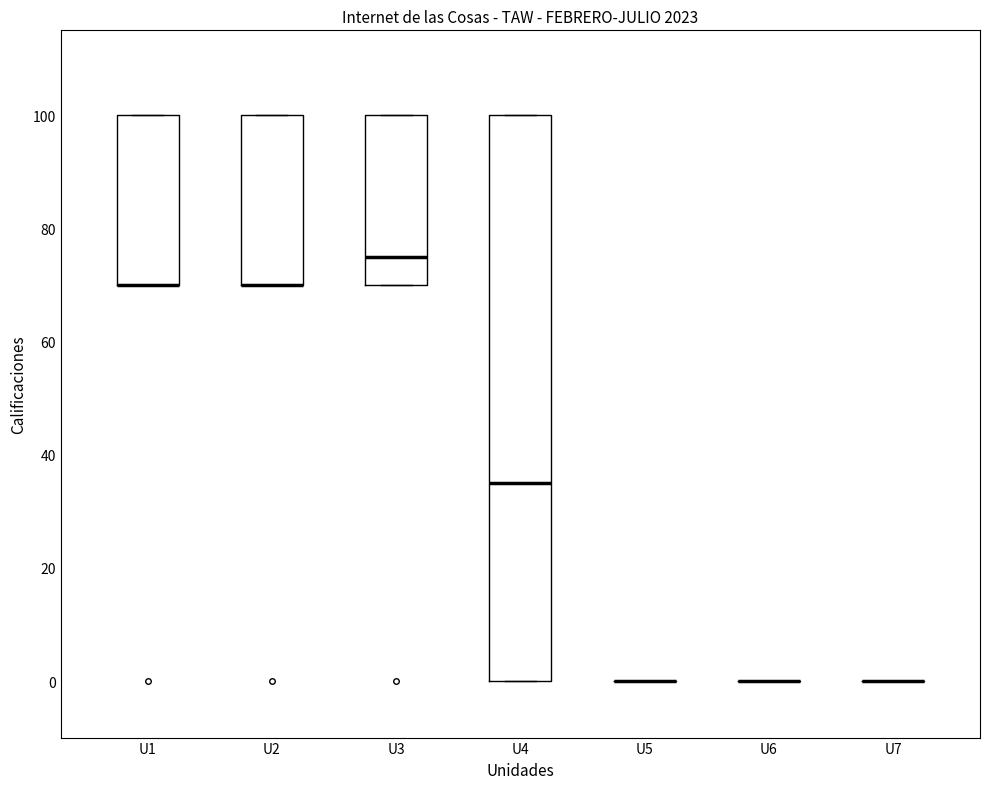

Reading left to right, read every box against the y-axis: the position of its median line, the range the box covers, and the ends of its whiskers. The values are not printed on the chart, so give them approximately, as read against the axis.

U1: median 70 (drawn on the box's lower edge), box 70 to 100, whiskers 70 to 100
U2: median 70 (drawn on the box's lower edge), box 70 to 100, whiskers 70 to 100
U3: median 76, box 70 to 100, whiskers 70 to 100
U4: median 36, box 0 to 100, whiskers 0 to 100
U5: box collapsed to a line at 0, whiskers 0 to 0
U6: box collapsed to a line at 0, whiskers 0 to 0
U7: box collapsed to a line at 0, whiskers 0 to 0